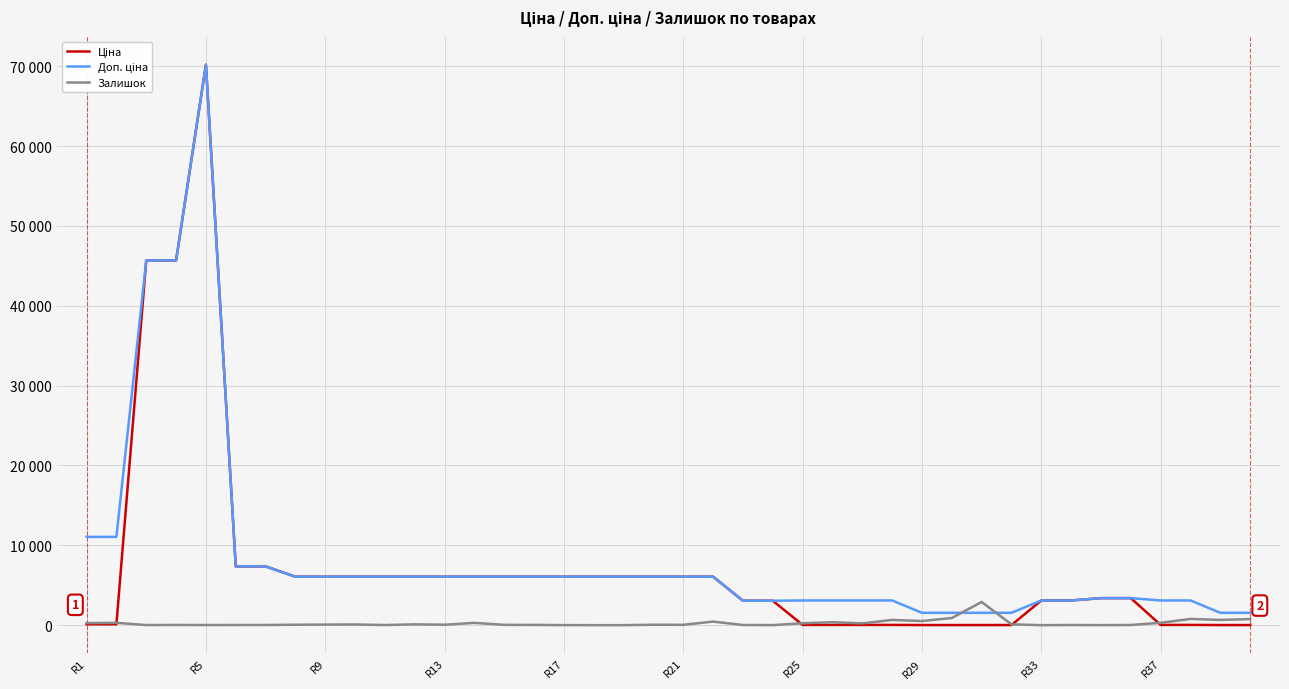

What is the value of the Ціна point at the 15th from the left?

6067.2